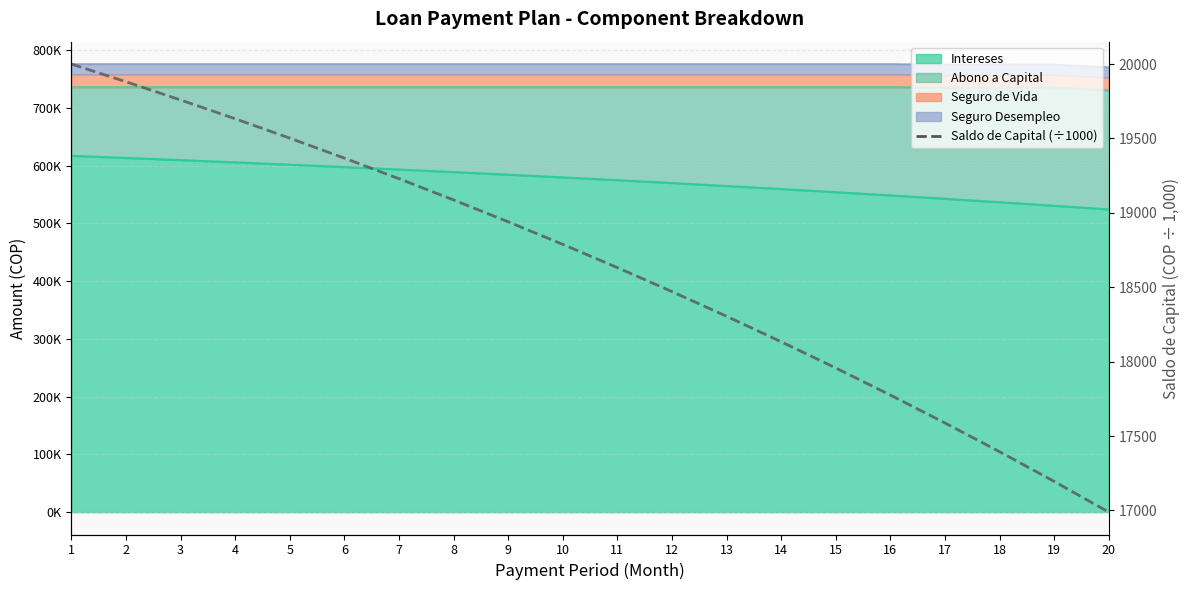

Which category has the lowest value across all series?

20